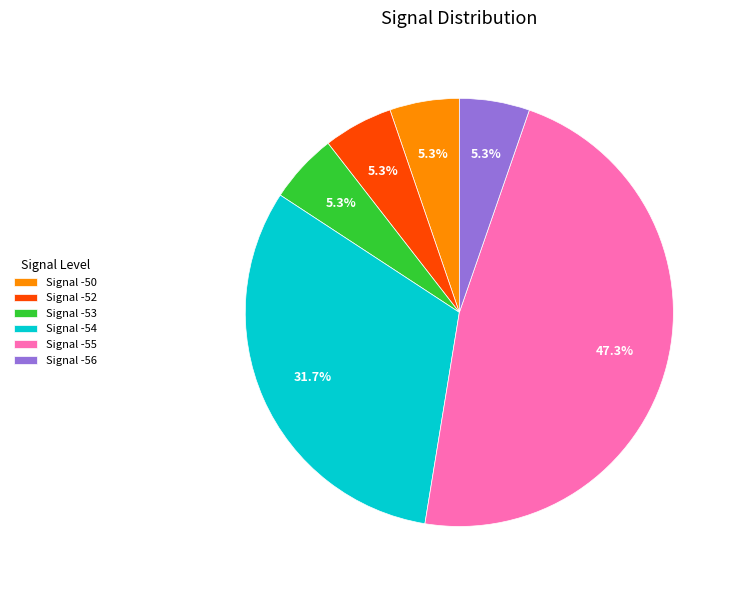

What portion of the pie excludes Signal -53?

94.7%